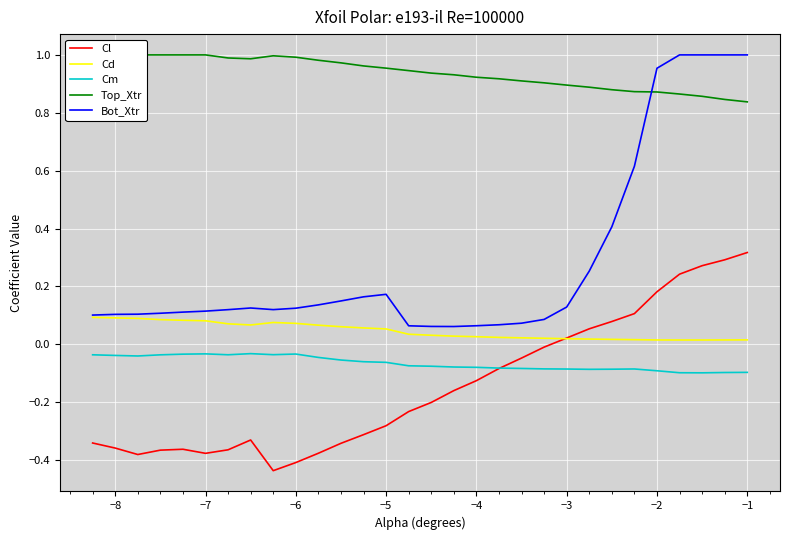

The Cl series shows -0.4 at −5. True or false?

False